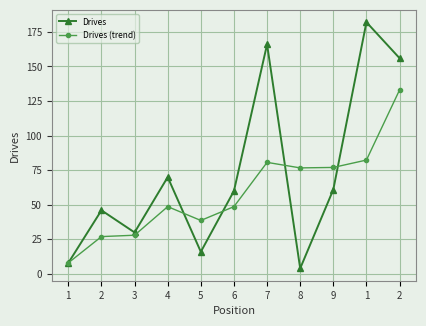

What is the sum of the Drives (trend) values at 6 and 2?

181.7